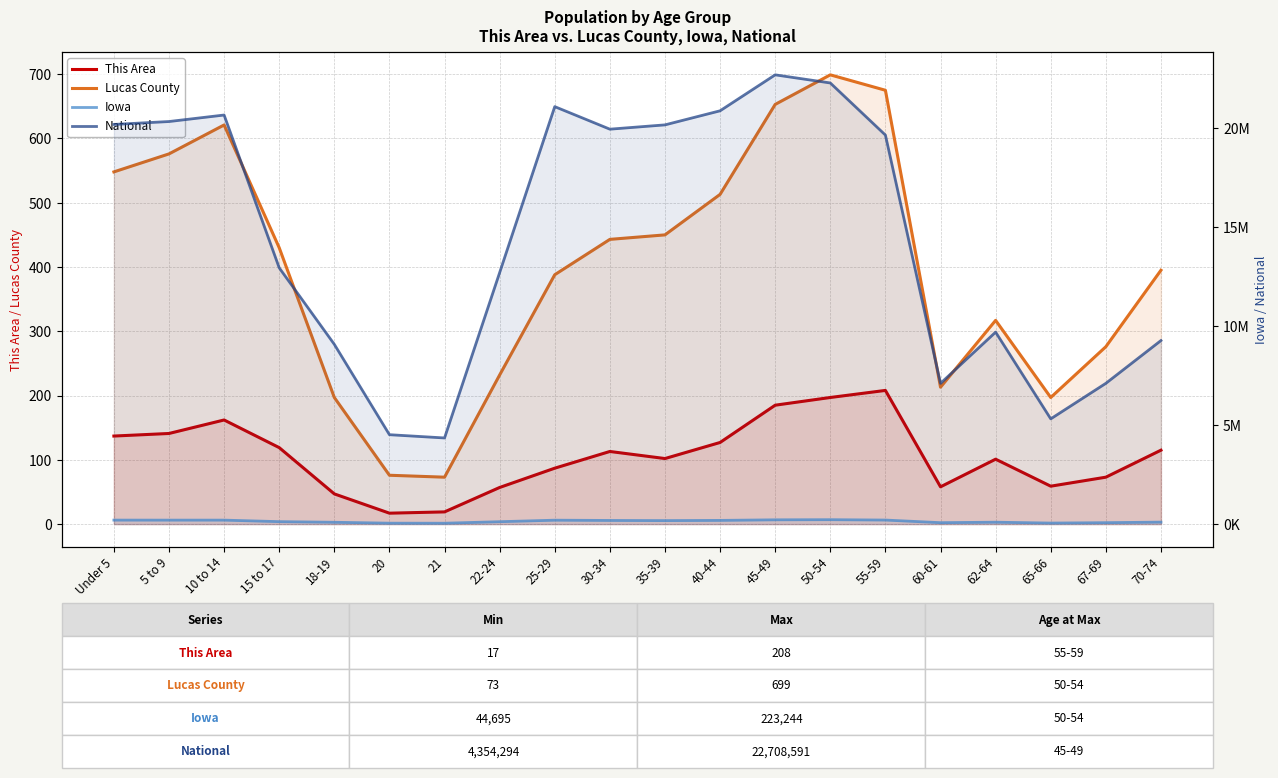

Reading left to right, list all the values displayed in this chart.

This Area: 137	141	162	119	47	17	19	57	87	113	102	127	185	197	208	58	101	59	73	115
Lucas County: 548	576	621	430	197	76	73	232	388	443	450	513	653	699	675	213	317	197	276	395
Iowa: 202123	200646	200904	124320	92517	47227	44695	121428	197843	184740	177148	187400	216482	223244	204393	72152	96205	52304	72061	100291
National: 20201362	20348657	20677194	12954254	9086089	4519129	4354294	12712576	21101849	19962099	20179642	20890964	22708591	22298125	19664805	7113727	9704197	5319902	7115361	9278166